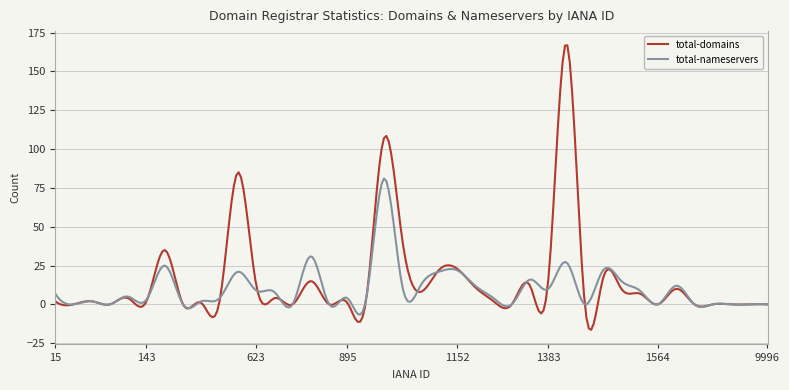

Which series has the widest spread of values?

total-domains